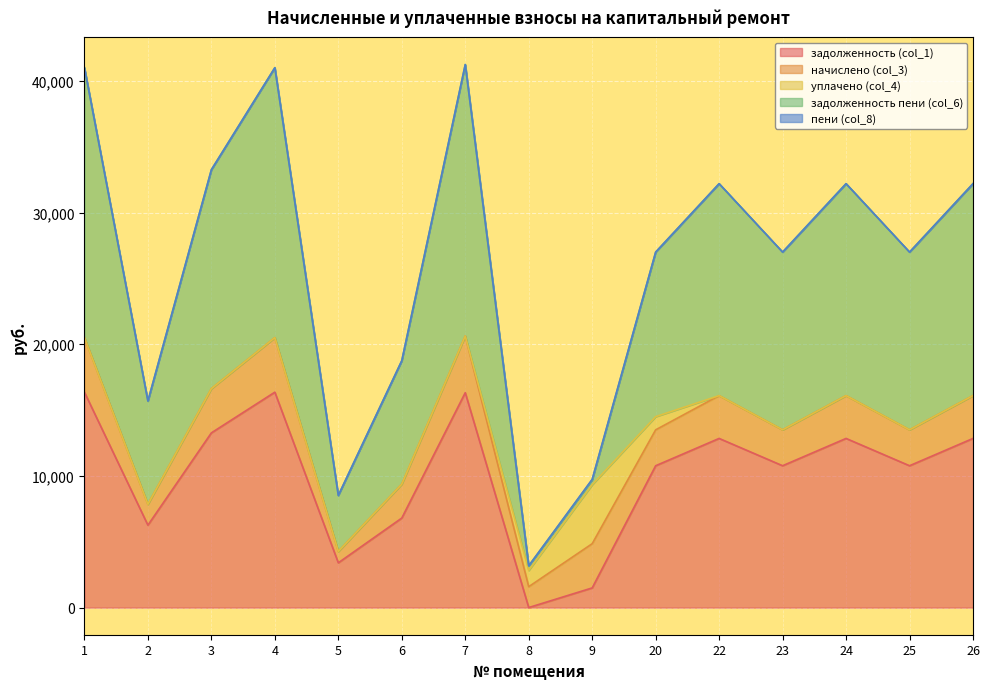

How many values in уплачено (col_4) are above zero?

3